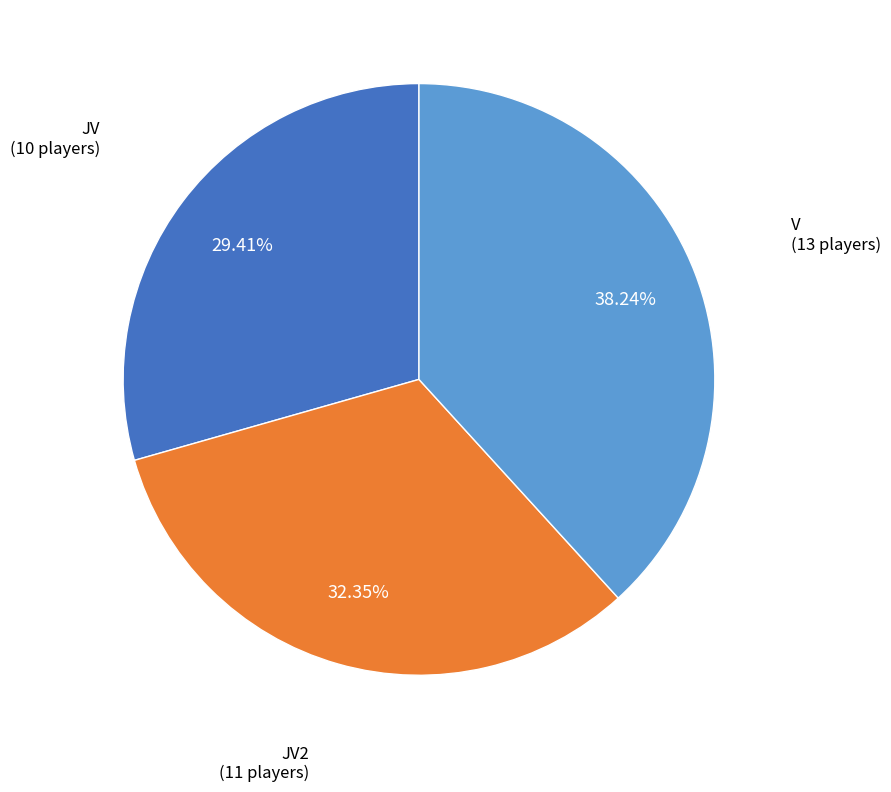

Is there a majority slice in this chart?

No